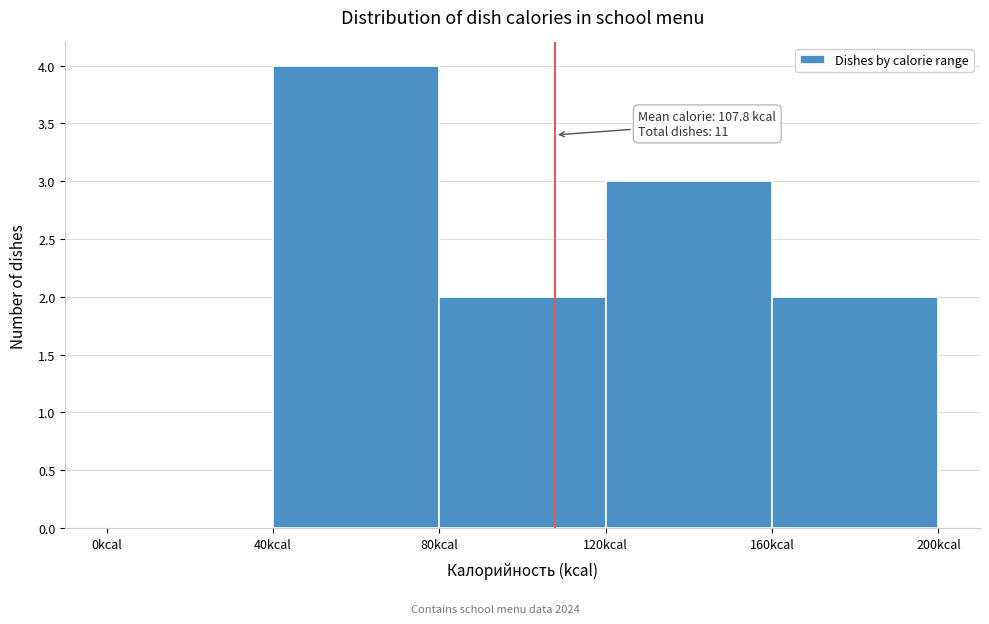

Over which range of the x-axis is the bar tallest?

40 to 80